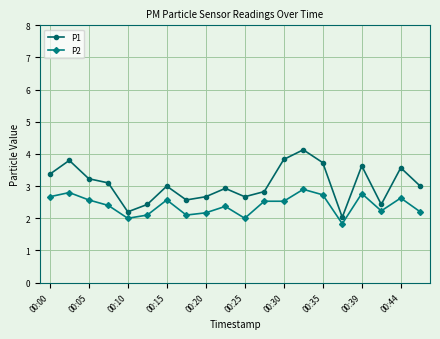

True or false: P2 and P1 intersect in this chart.

False